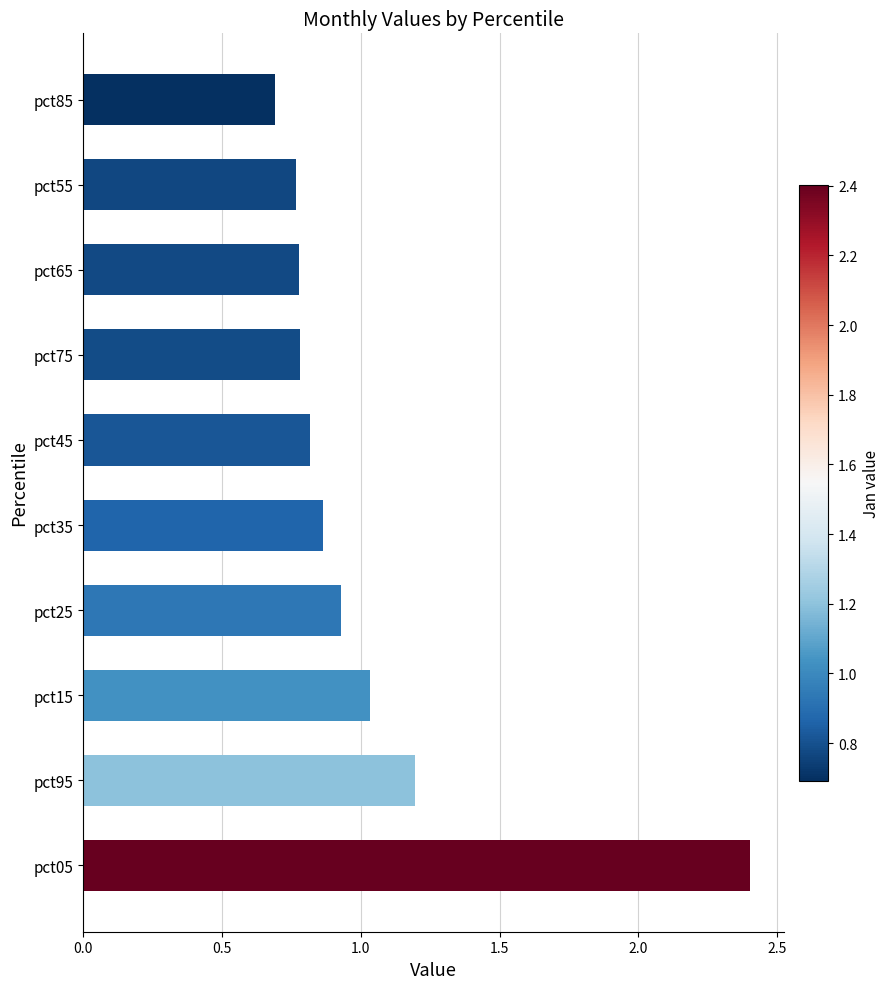

The value at pct35 is 0.2. True or false?

False